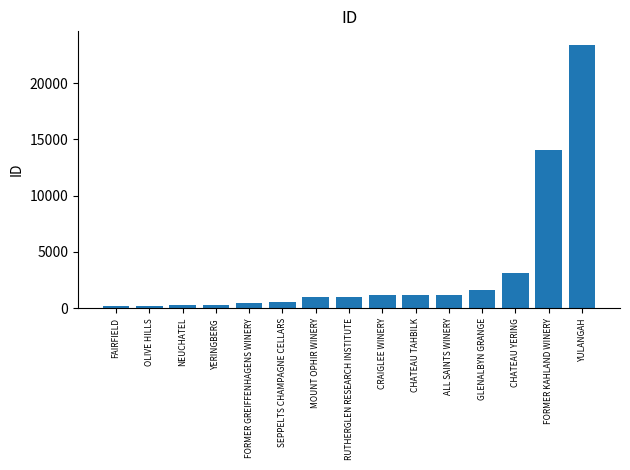

True or false: the data shows 3122 at CHATEAU YERING.

True